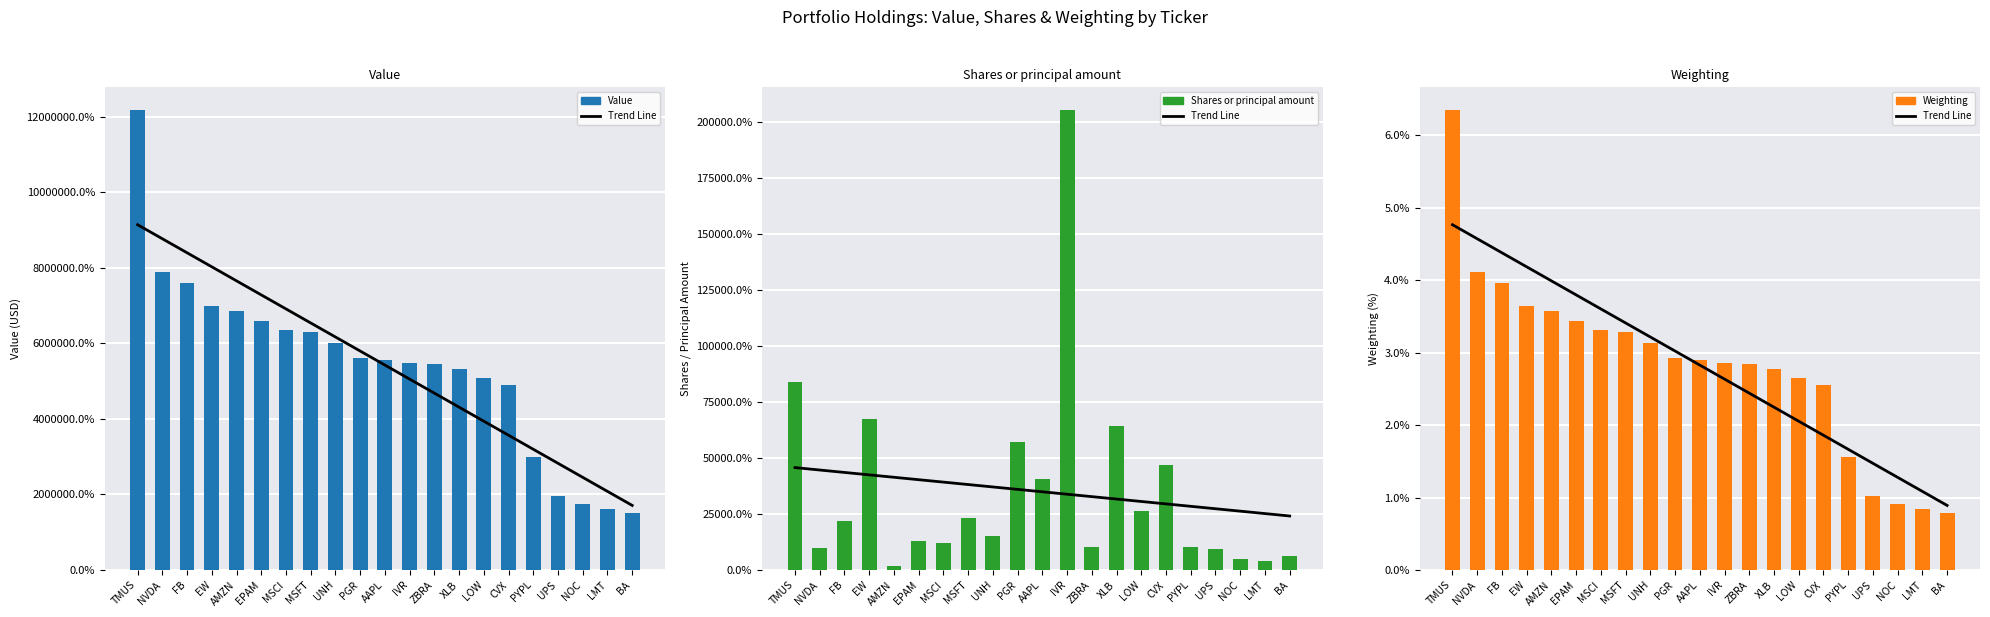

What is the difference between the highest and lowest values at LMT?

1607999.2